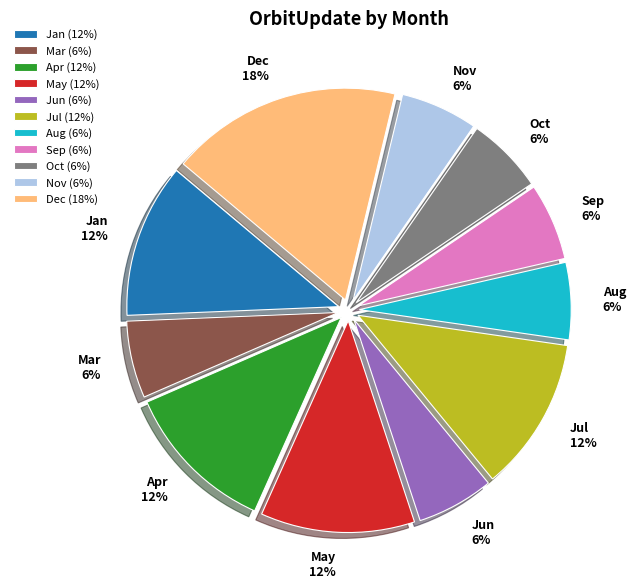

Combined, do Jul and Jan account for over 50%?

No